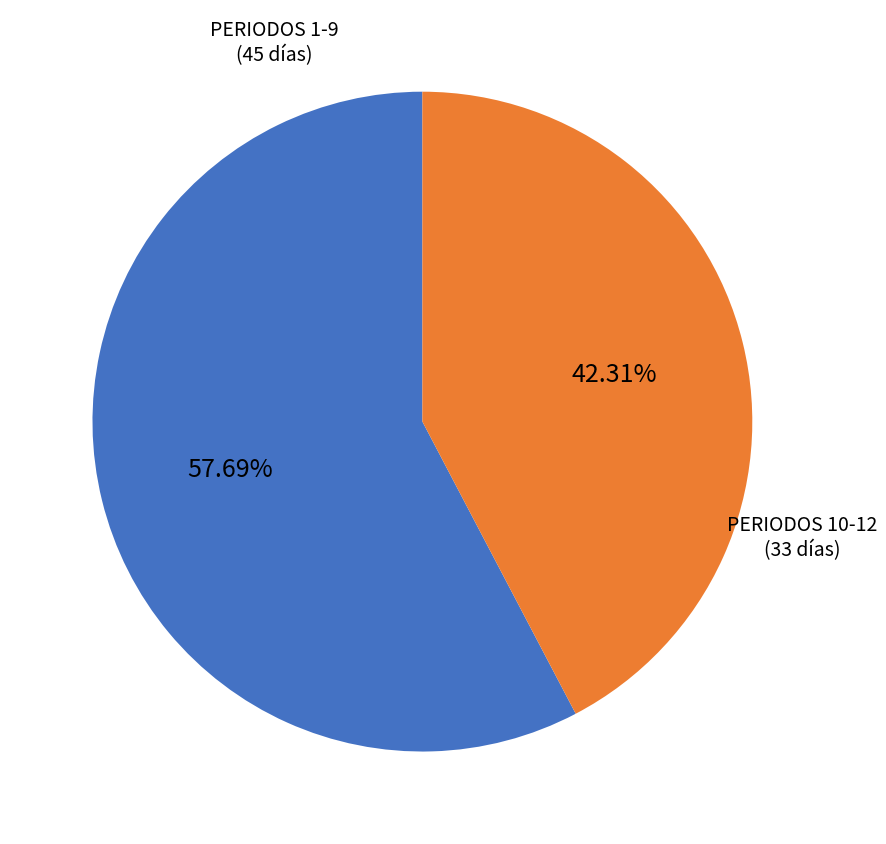

Is there a majority slice in this chart?

Yes